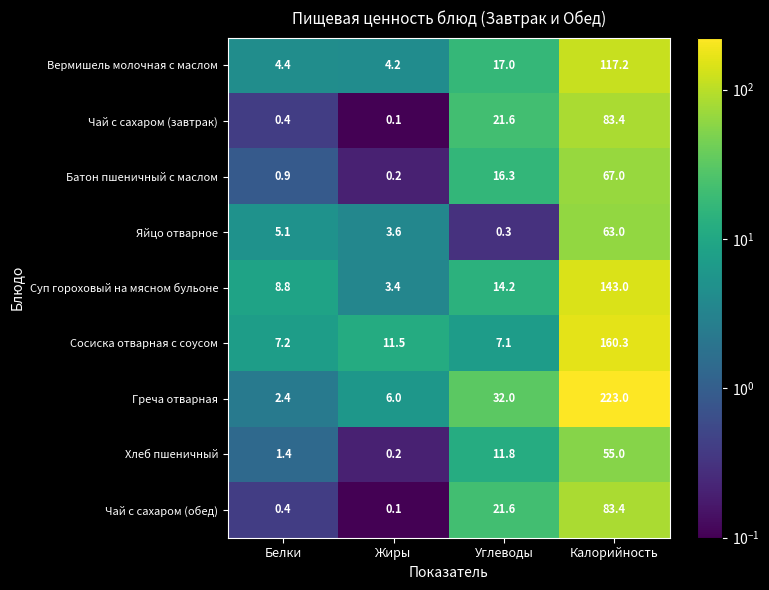

The Вермишель молочная с маслом series shows 6.3 at Жиры. True or false?

False